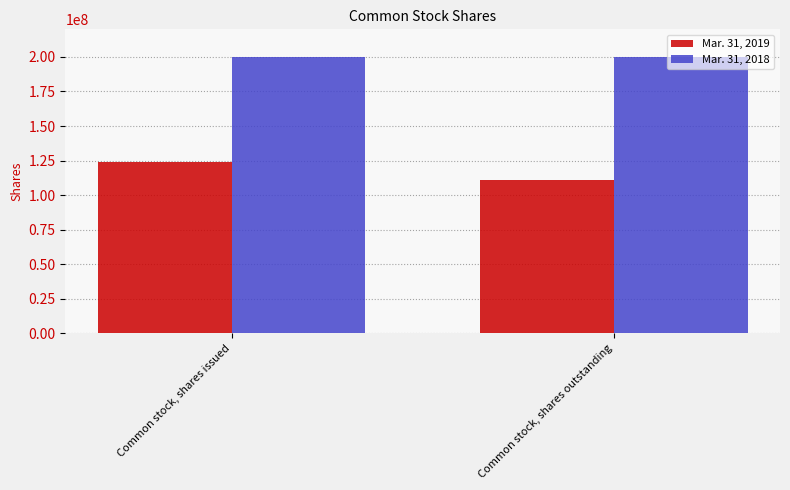

The Mar. 31, 2018 series shows 200000000 at Common stock, shares issued. True or false?

True